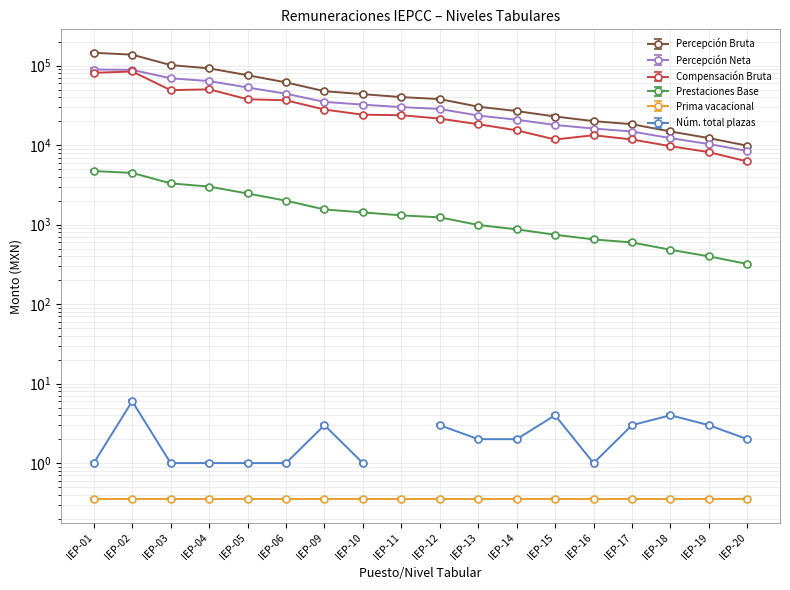

What is the sum of all Compensación Bruta values?

549138.9